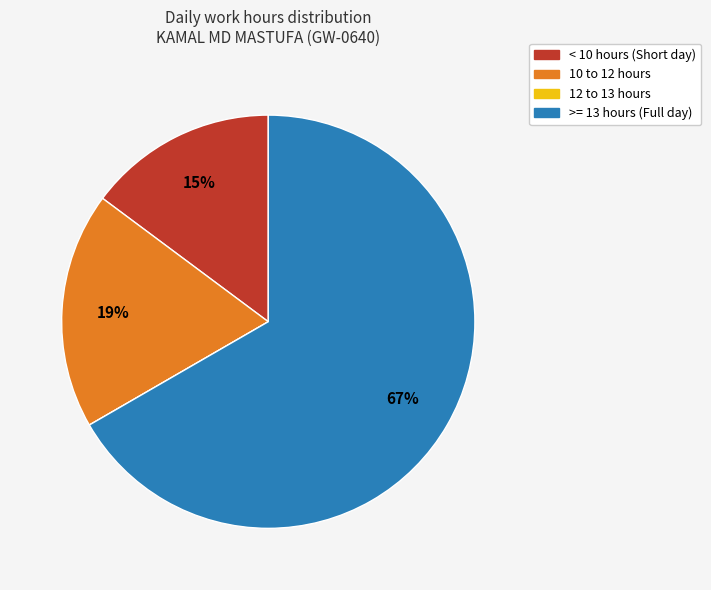

To the nearest percent, what is the average slice percentage?

25%